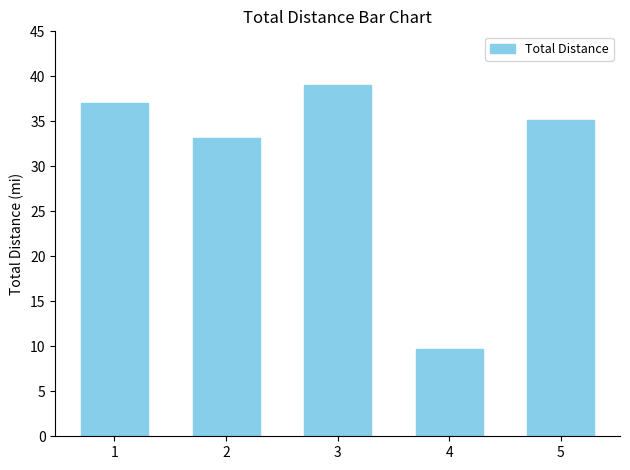

What is the value of the 3rd bar from the left?

39.0